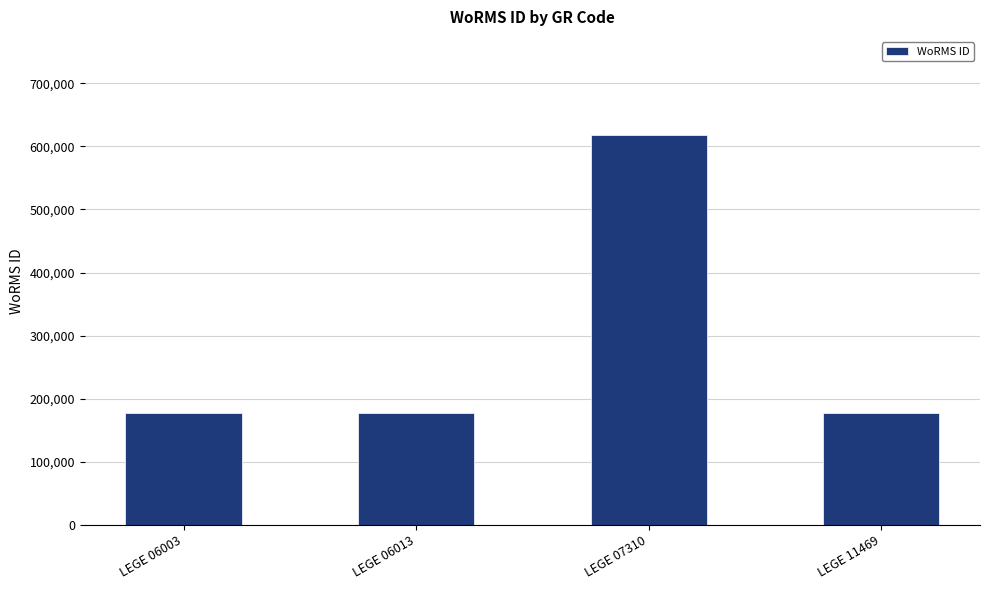

Reading left to right, extract all data points from this chart.

LEGE 06003=177595	LEGE 06013=177595	LEGE 07310=618741	LEGE 11469=177595